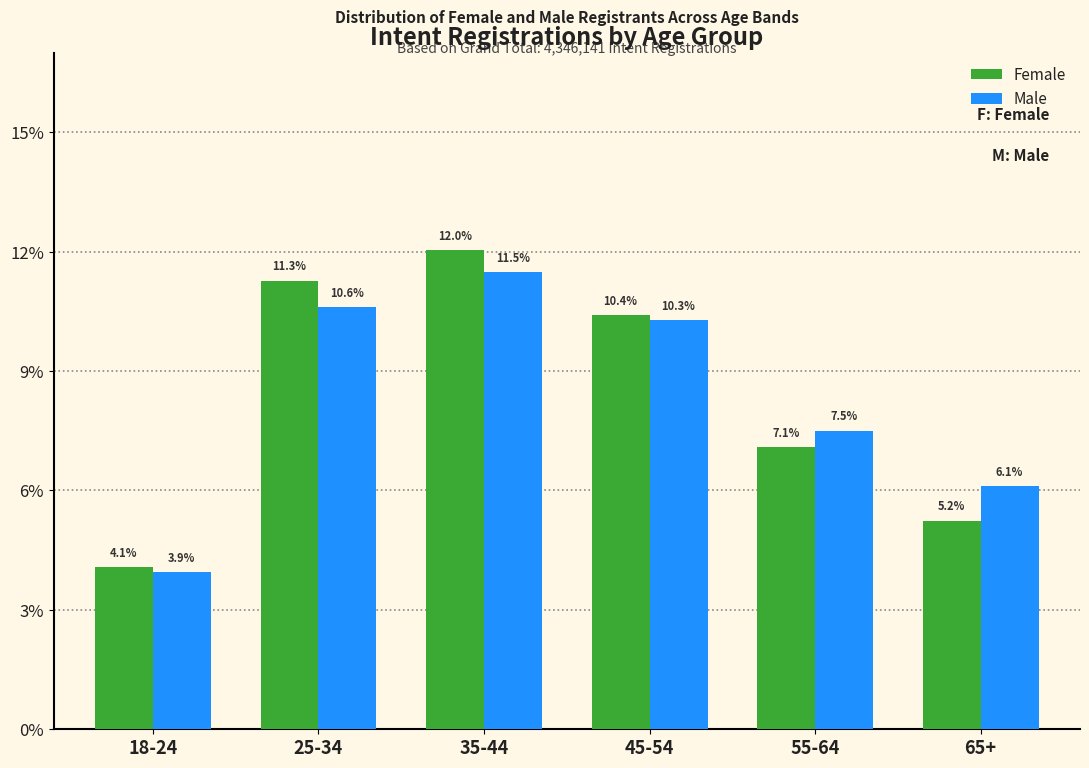

Reading left to right, extract all data points from this chart.

Female: 18-24=4.1	25-34=11.3	35-44=12.0	45-54=10.4	55-64=7.1	65+=5.2
Male: 18-24=3.9	25-34=10.6	35-44=11.5	45-54=10.3	55-64=7.5	65+=6.1